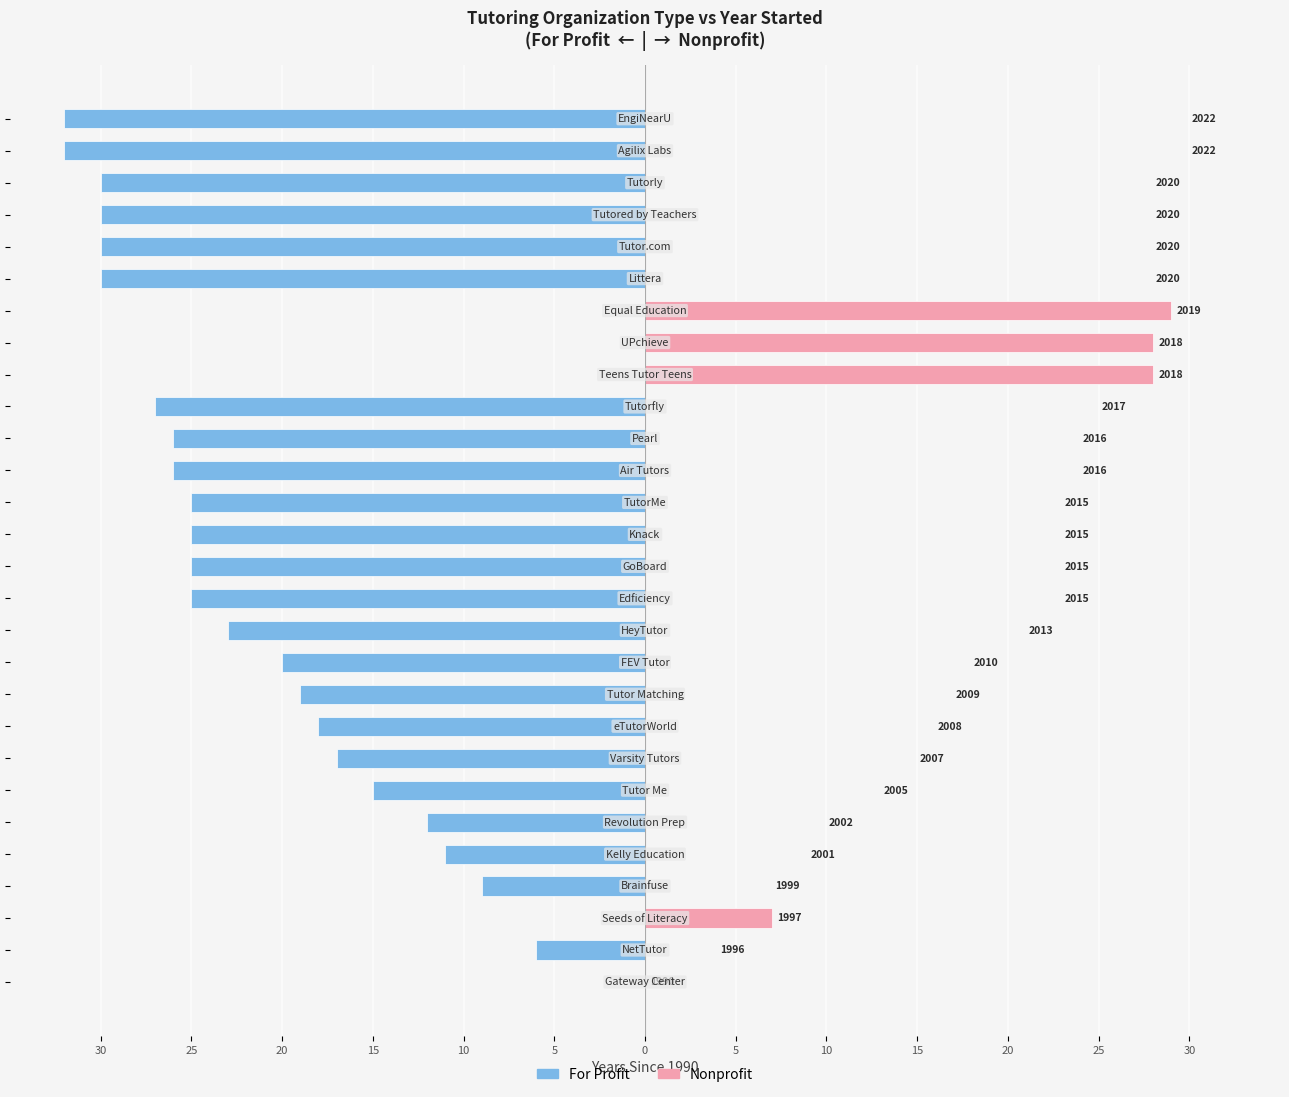

The value of Nonprofit at 24 is -18. True or false?

False